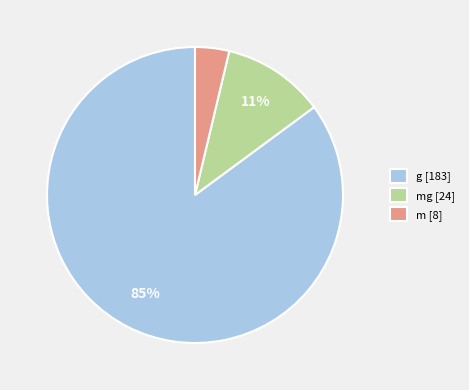

Do m [8] and mg [24] together represent more than half of the pie?

No